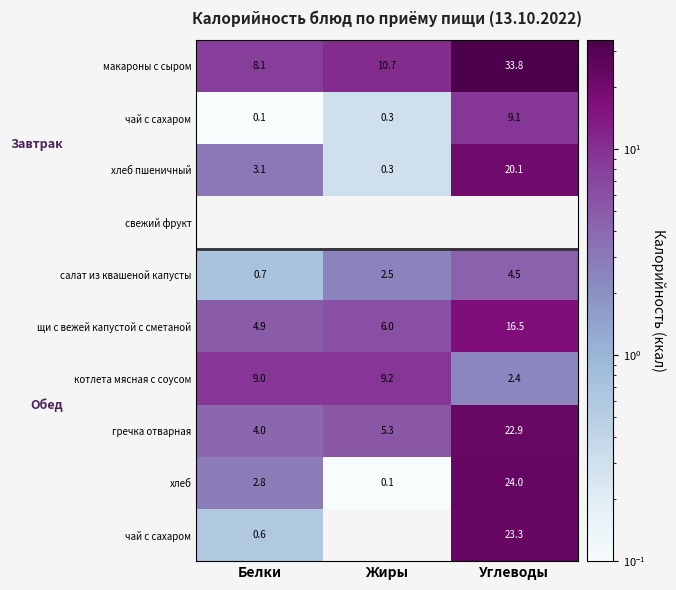

Which label corresponds to the largest value in the chart?

Углеводы